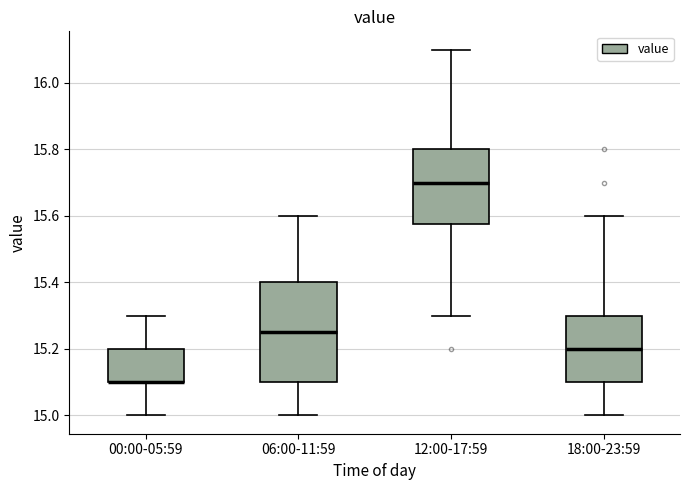

Reading left to right, read every box against the y-axis: the position of its median line, the range the box covers, and the ends of its whiskers. The values are not printed on the chart, so give them approximately, as read against the axis.

00:00-05:59: median 15.10 (drawn on the box's lower edge), box 15.10 to 15.20, whiskers 15.00 to 15.30
06:00-11:59: median 15.26, box 15.10 to 15.40, whiskers 15.00 to 15.60
12:00-17:59: median 15.70, box 15.58 to 15.80, whiskers 15.30 to 16.10
18:00-23:59: median 15.20, box 15.10 to 15.30, whiskers 15.00 to 15.60